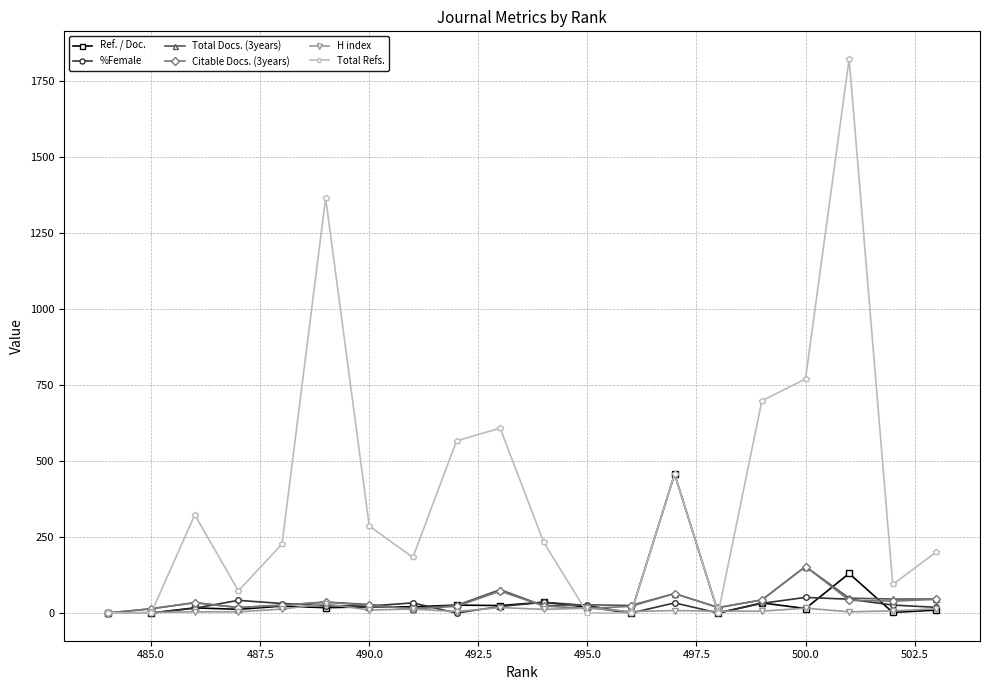

Which series has the largest total across all categories?

Total Refs.